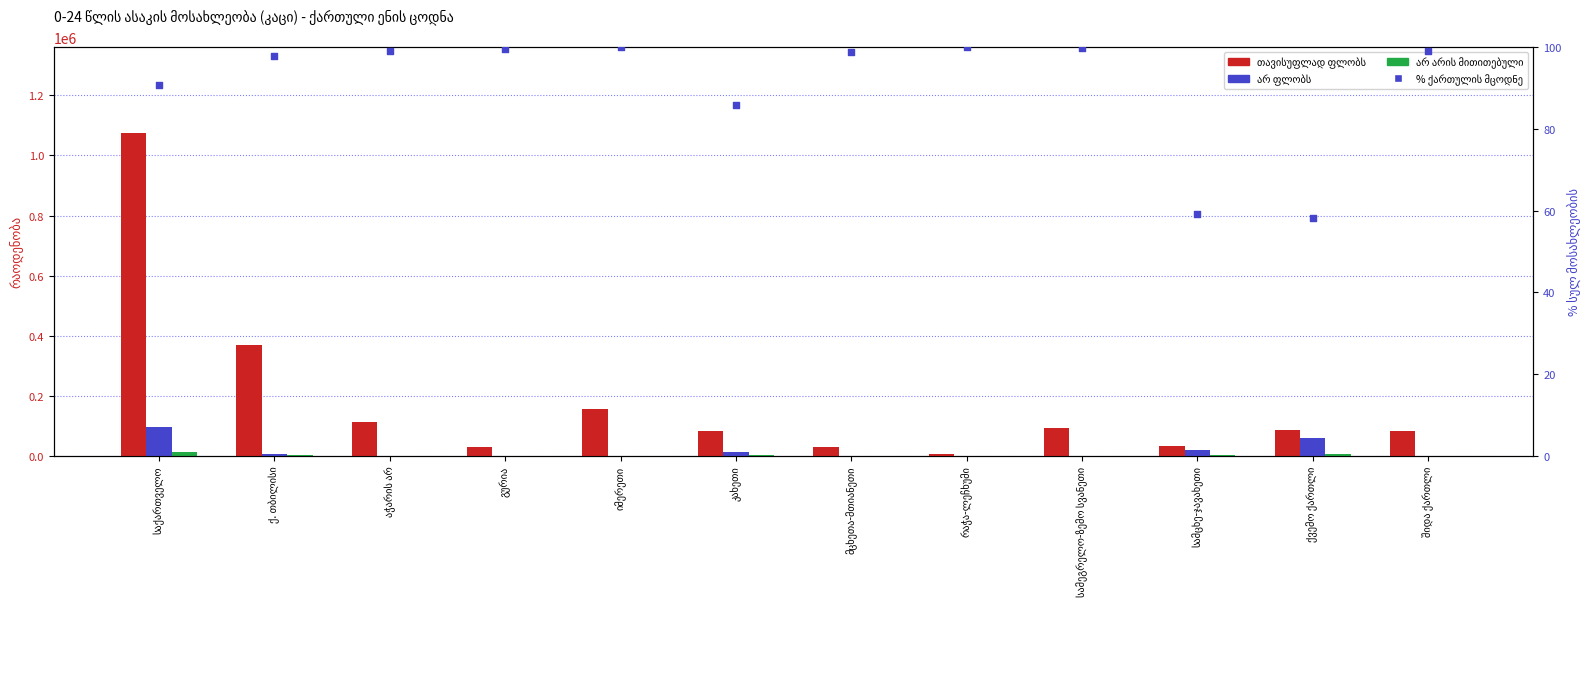

At how many categories does at least one series exceed 997400?

1